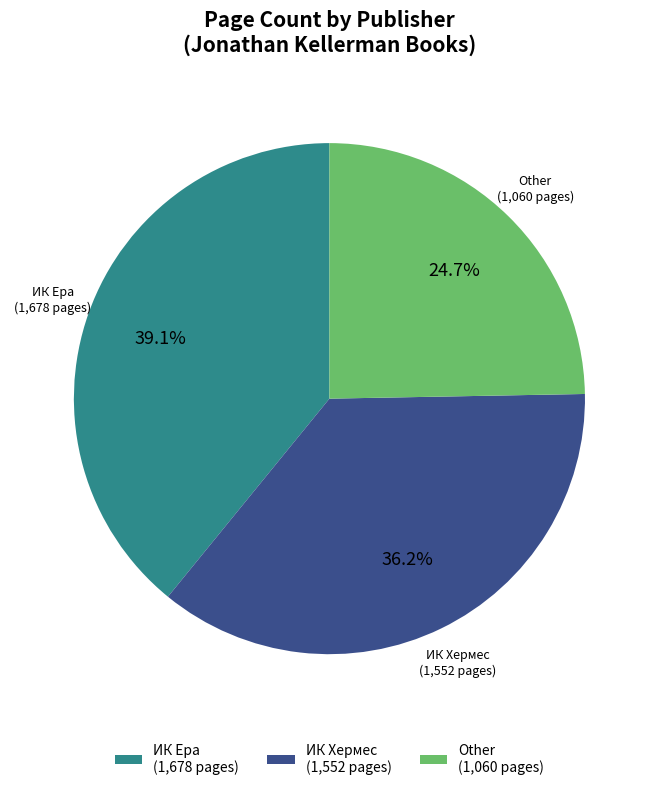

Which slice is the smallest?

Other (1,060 pages)